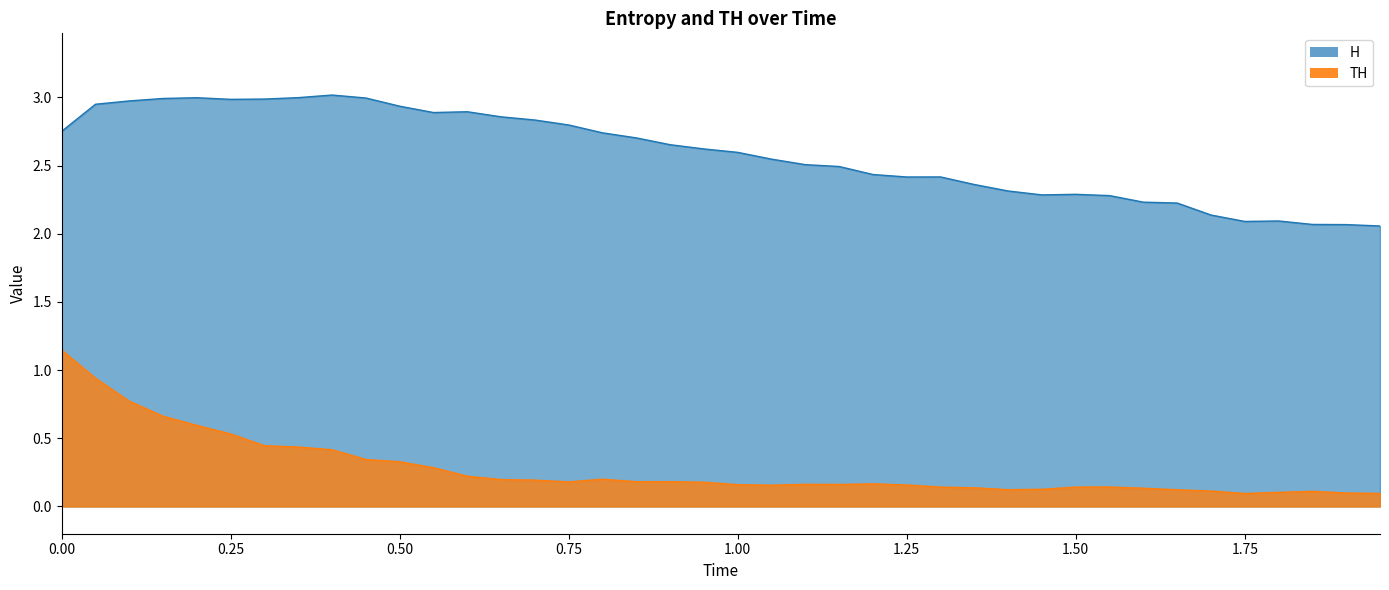

What is the approximate value of TH at 0.3?

0.4